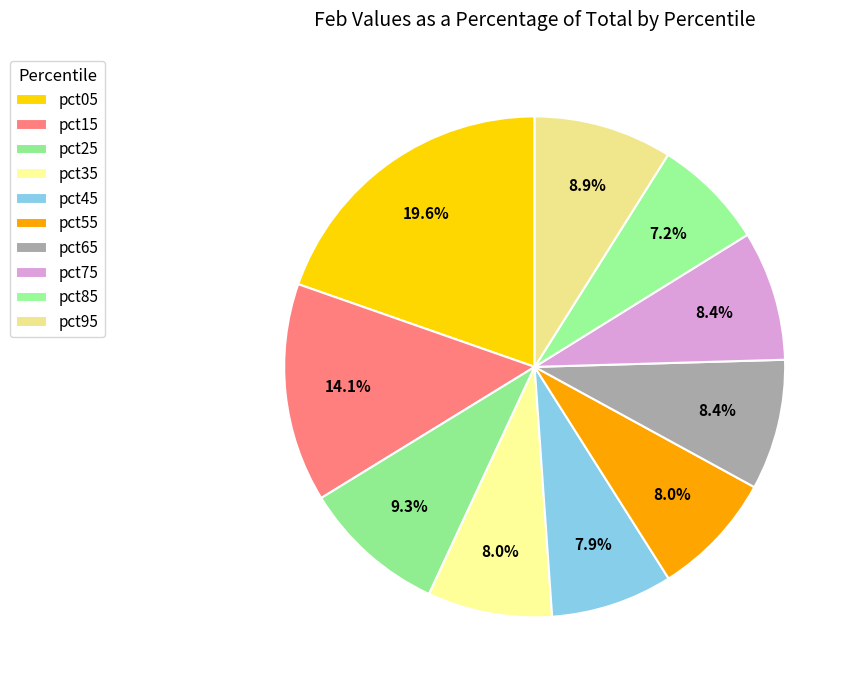

Is it true that pct65 is 1% of the pie?

False